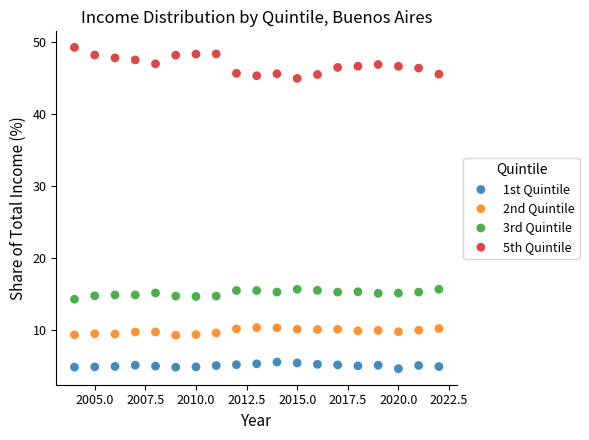

Which series contains the highest Y value?

5th Quintile